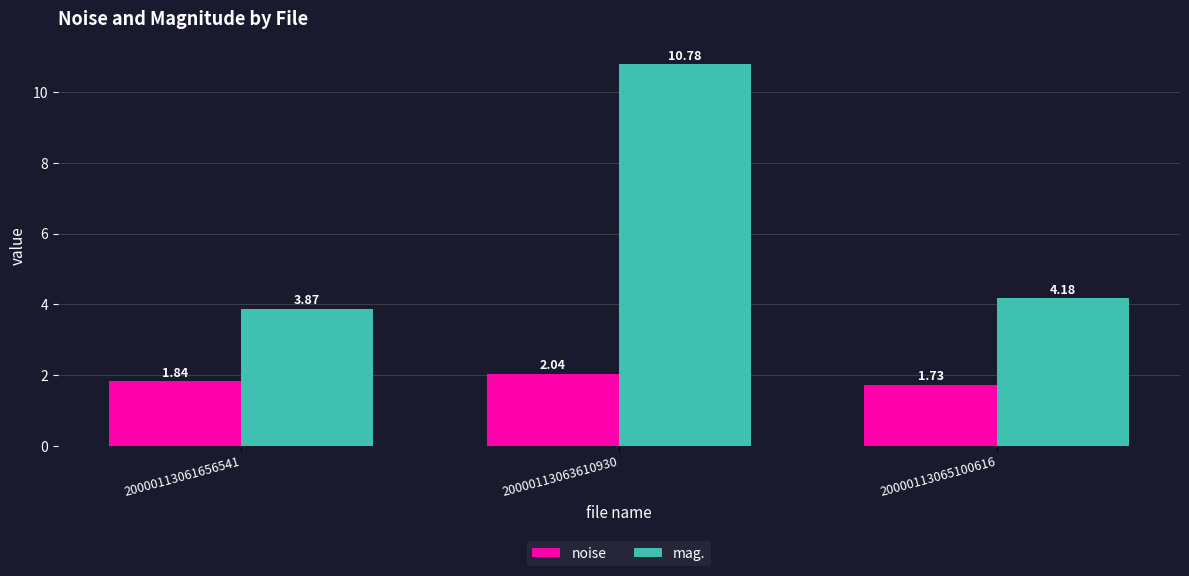

Which category has the lowest value in the noise series?

20000113065100616